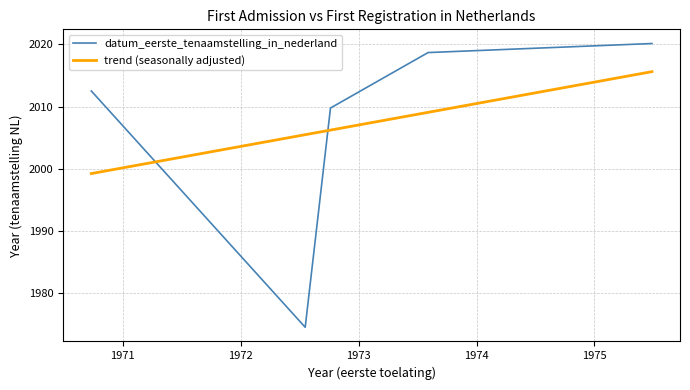

What is the highest value of the trend (seasonally adjusted) series?

2015.6